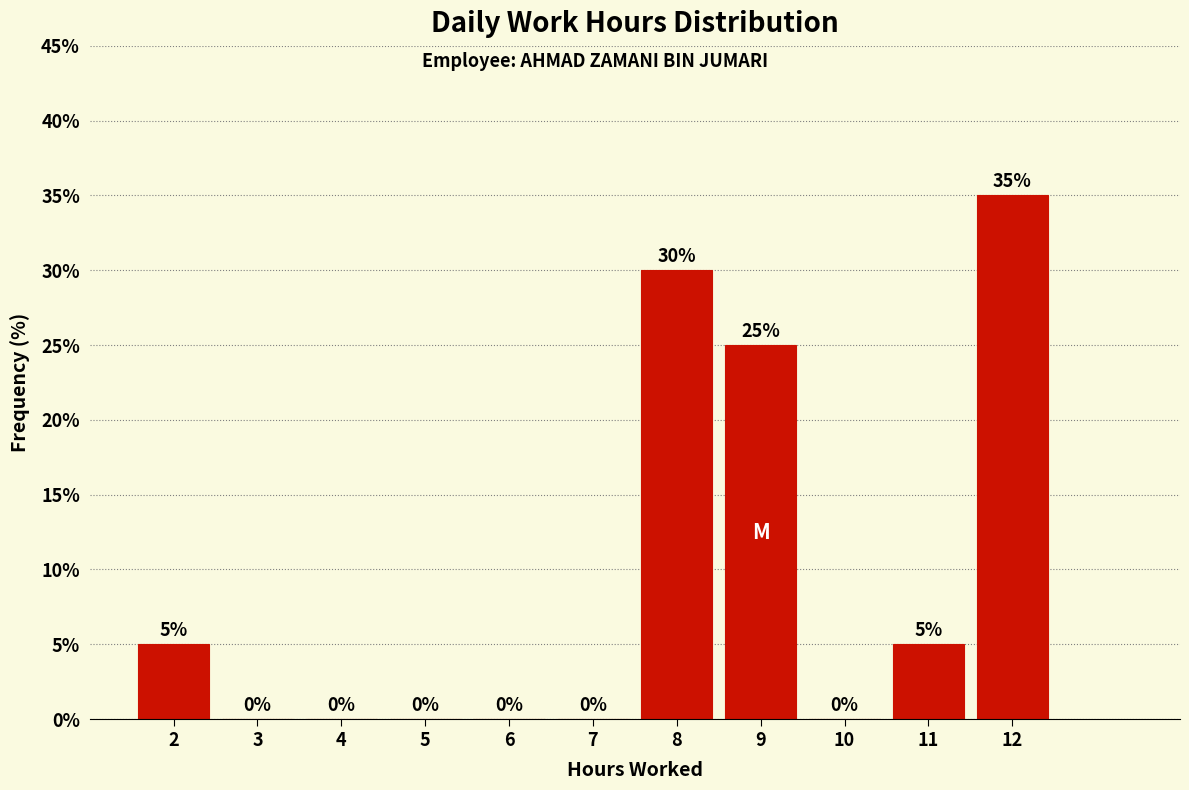

Reading left to right, list every bar in this chart as the range it spans on the x-axis followed by its height.

1.5 to 2.5: 5
2.5 to 3.5: 0
3.5 to 4.5: 0
4.5 to 5.5: 0
5.5 to 6.5: 0
6.5 to 7.5: 0
7.5 to 8.5: 30
8.5 to 9.5: 25
9.5 to 10.5: 0
10.5 to 11.5: 5
11.5 to 12.5: 35